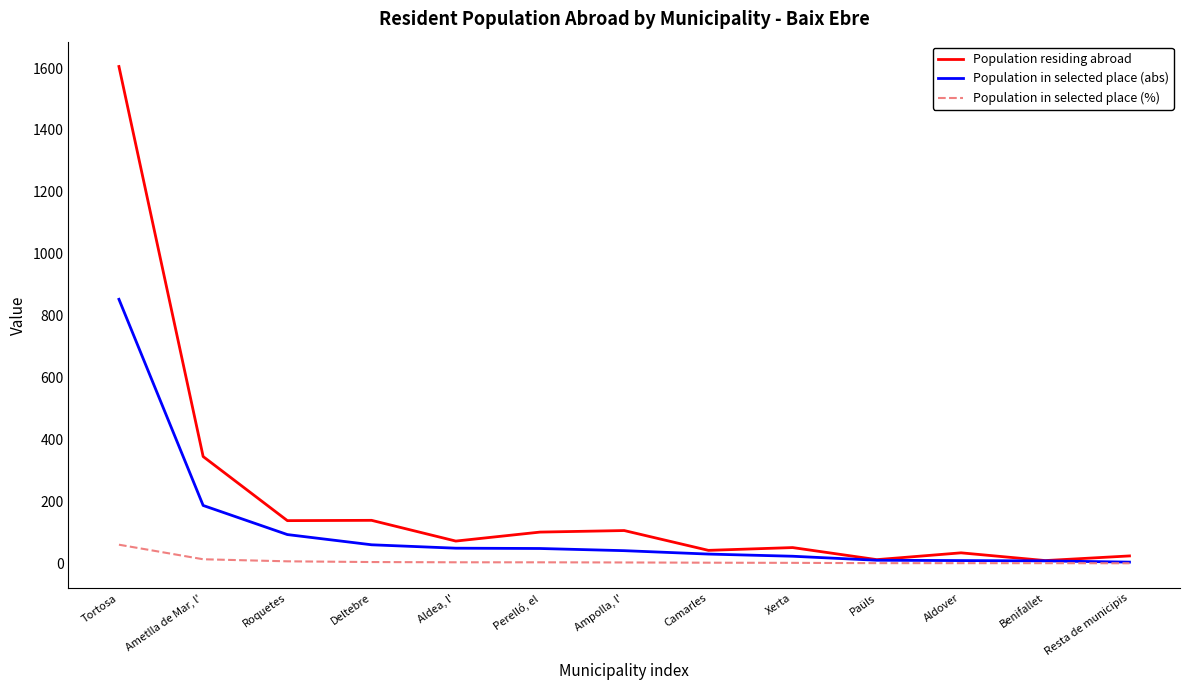

At which label does Population in selected place (%) first exceed 2?

Tortosa